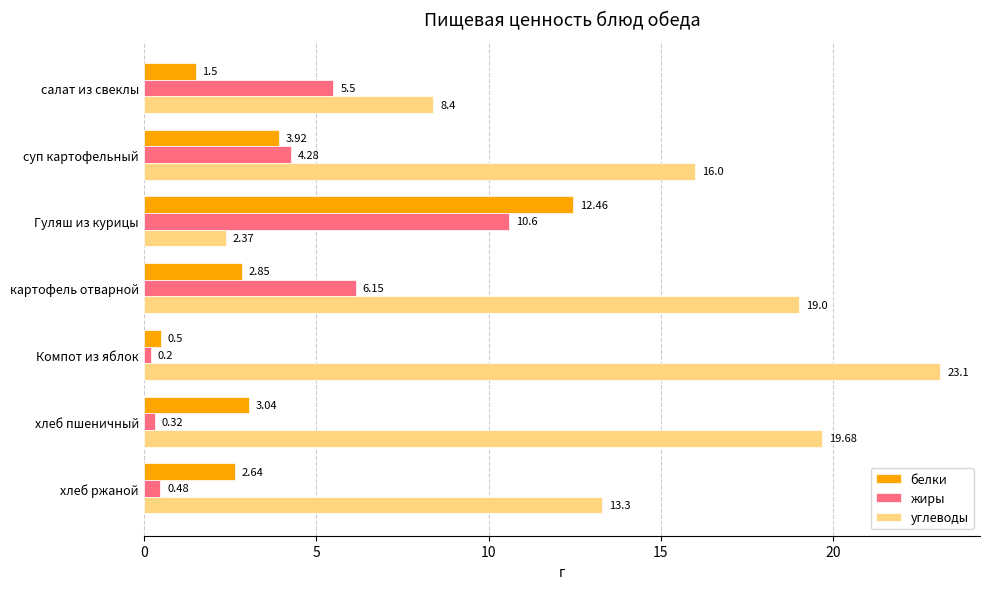

Is the value of жиры at Компот из яблок greater than the value of углеводы at суп картофельный?

No